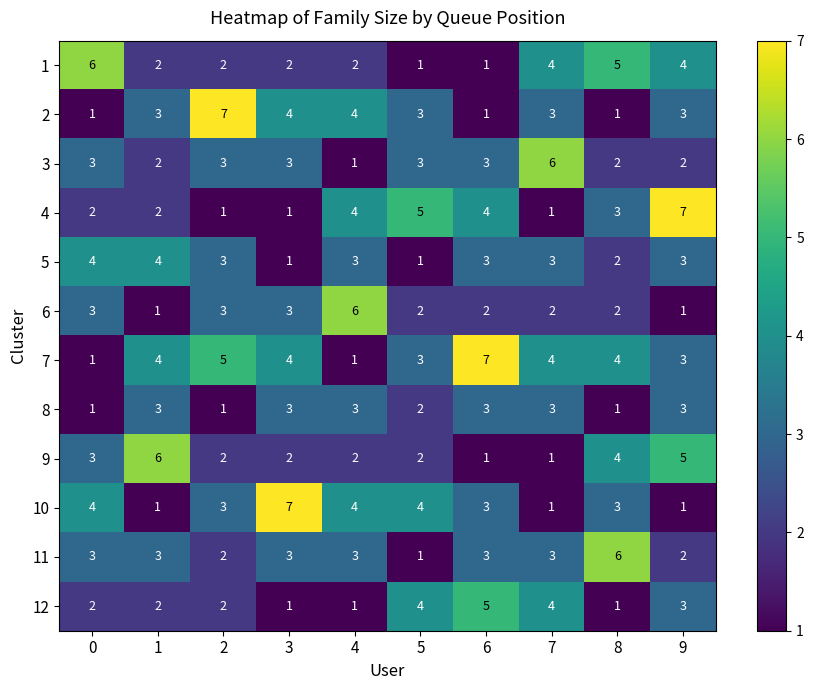

Which series has the largest total across all categories?

7